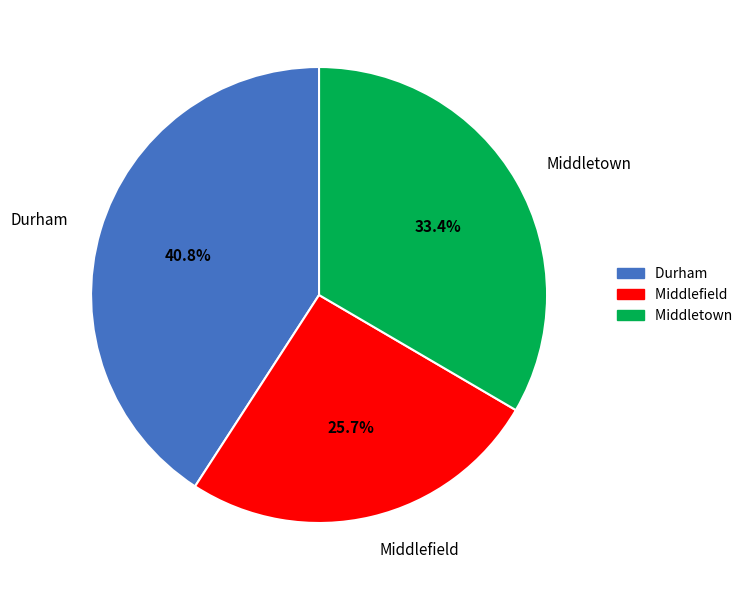

Is there any slice that represents more than half of the pie?

No